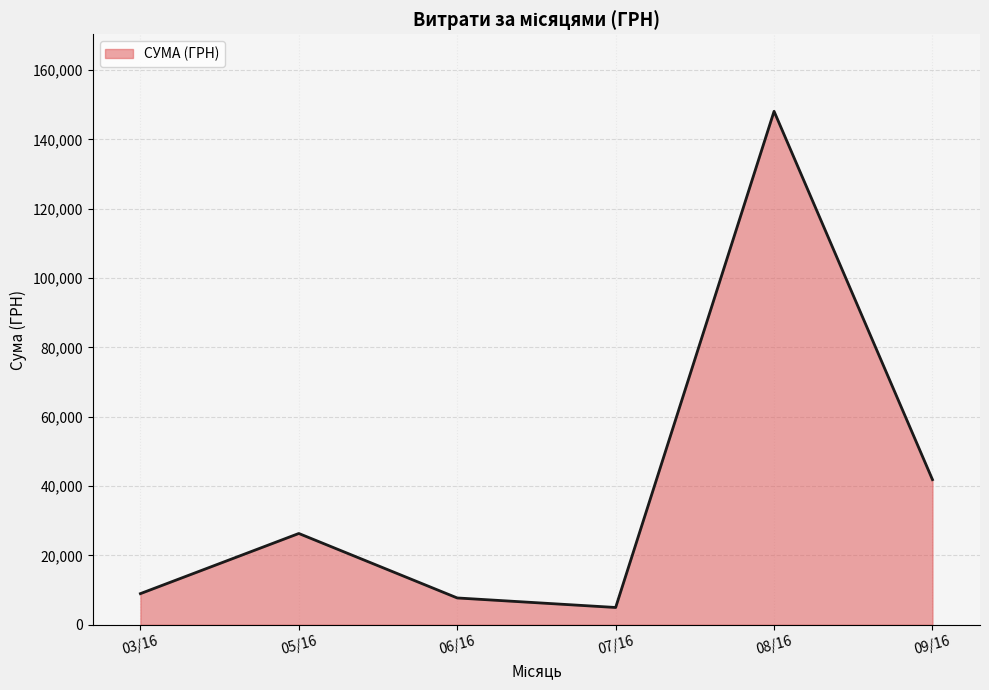

What is the average value?

39660.2